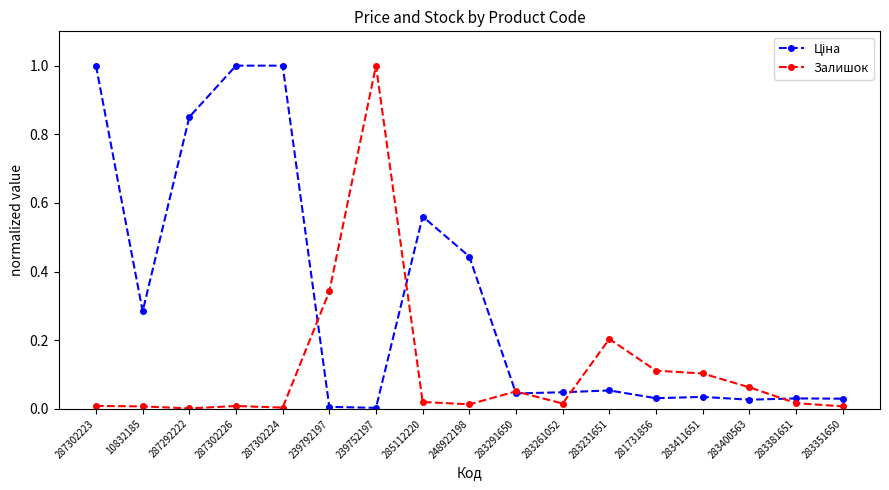

What is the difference between the maximum and second lowest values in the Залишок series?

1.0